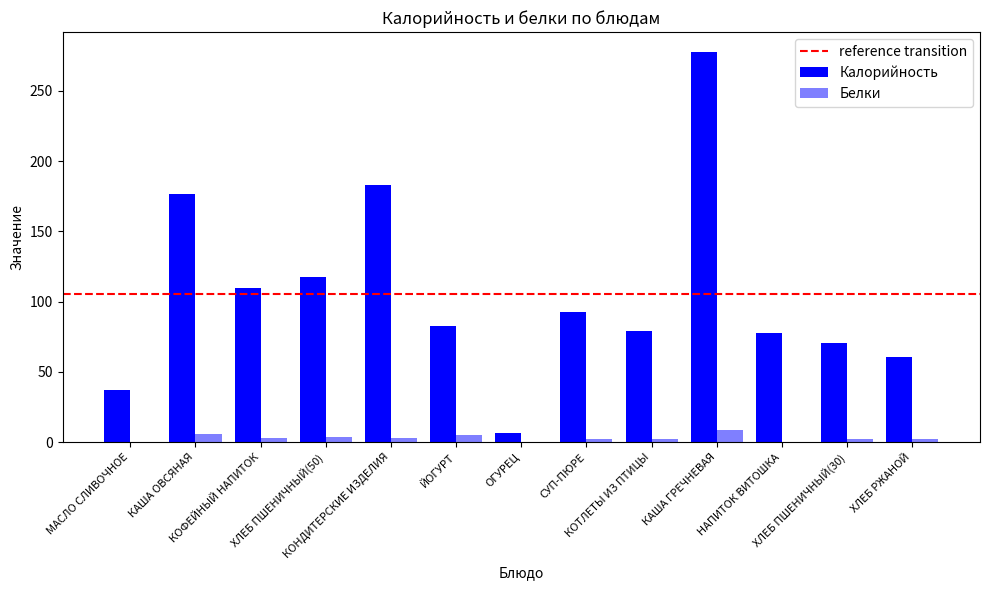

At which label does Белки reach its peak?

КАША ГРЕЧНЕВАЯ